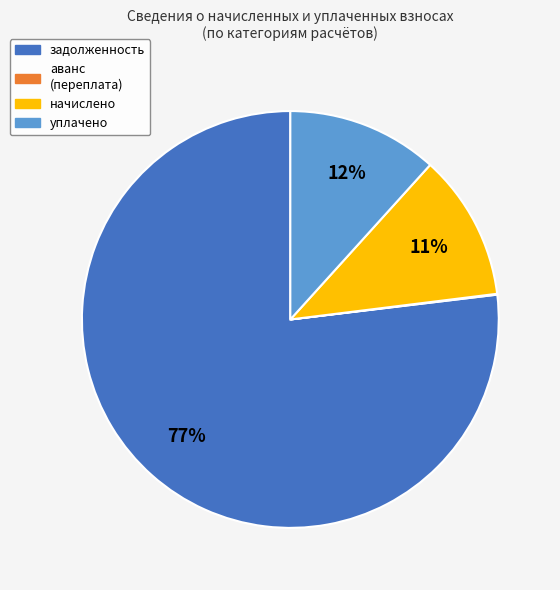

Is there any slice that represents more than half of the pie?

Yes